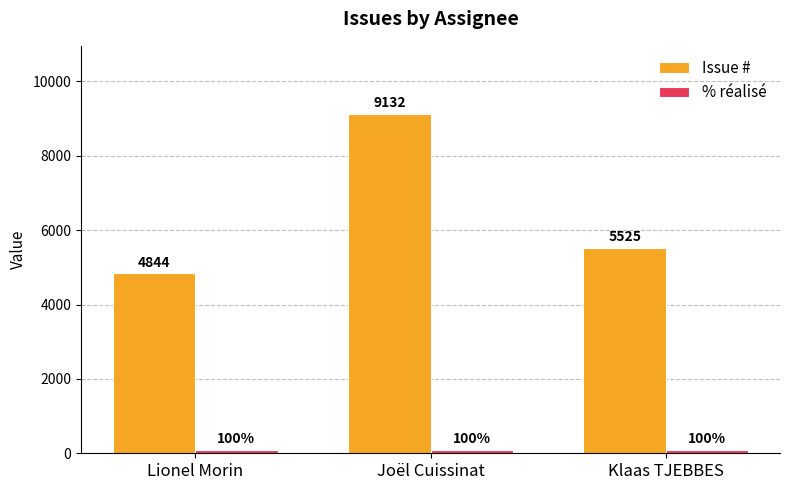

The Issue # series shows 5525 at Klaas TJEBBES. True or false?

True